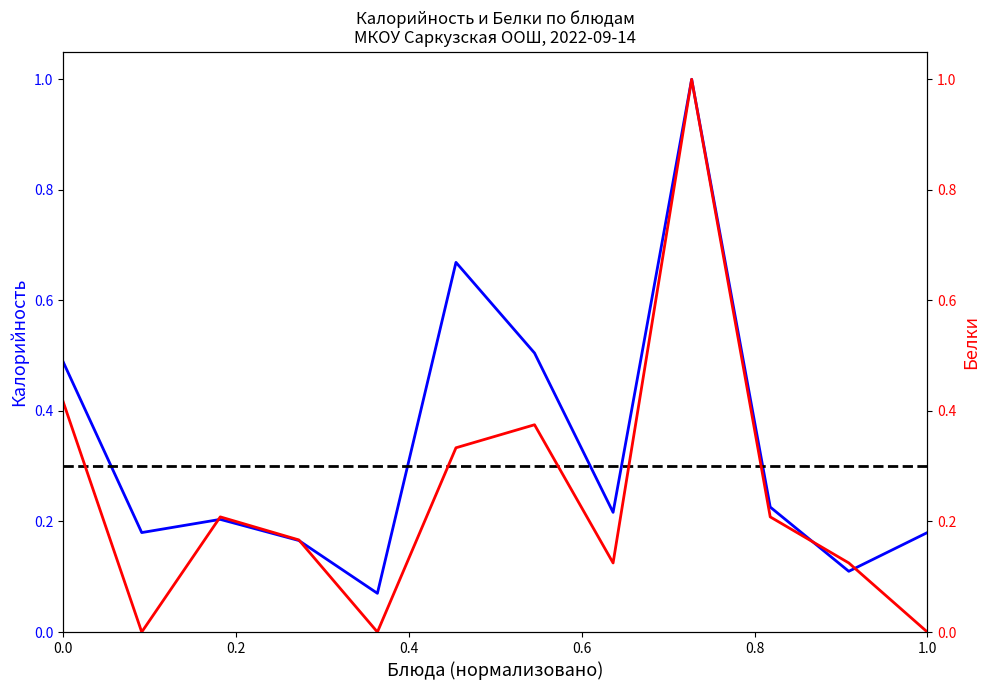

Where is the first local maximum for Белки?

0.4